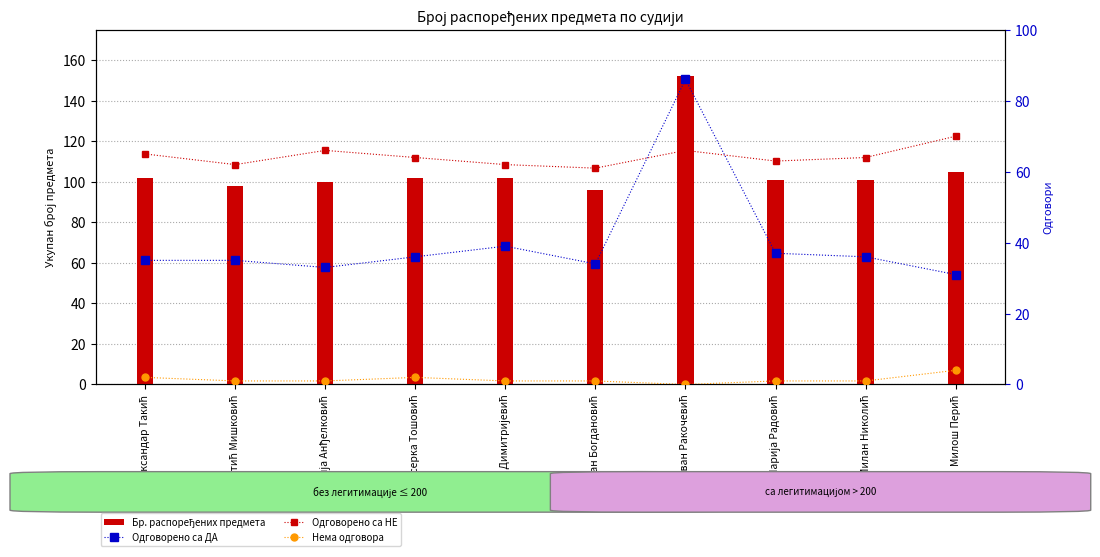

What is the average value of the Бр. распоређених предмета series?

106